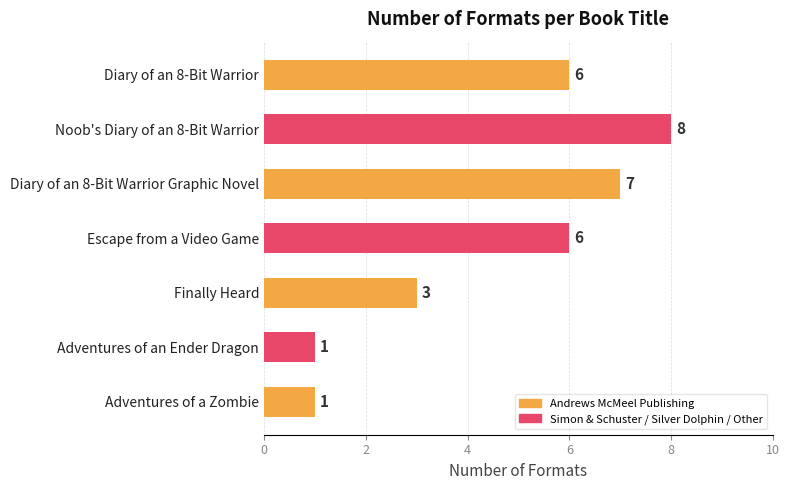

What is the difference between the values at Adventures of a Zombie and Escape from a Video Game?

5